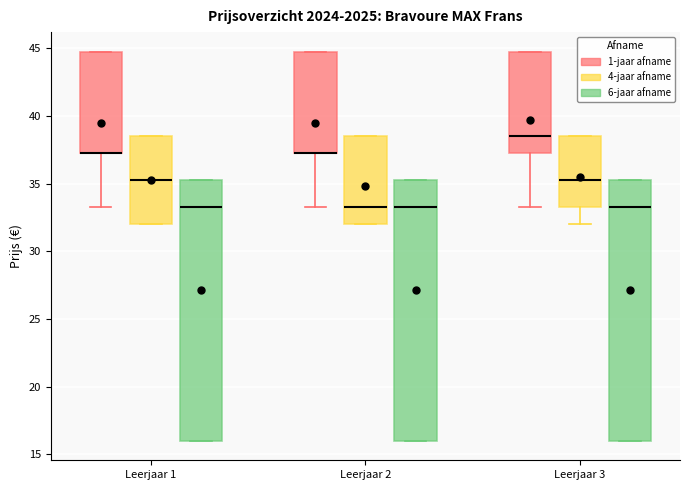

Reading left to right, read every box against the y-axis: the position of its median line, the range the box covers, and the ends of its whiskers. The values are not printed on the chart, so give them approximately, as read against the axis.

Leerjaar 1 (1-jaar afname): median 37.5 (drawn on the box's lower edge), box 37.5 to 45.0, whiskers 33.5 to 45.0
Leerjaar 1 (4-jaar afname): median 35.5, box 32.0 to 38.5, whiskers 32.0 to 38.5
Leerjaar 1 (6-jaar afname): median 33.5, box 16.0 to 35.5, whiskers 16.0 to 35.5
Leerjaar 2 (1-jaar afname): median 37.5 (drawn on the box's lower edge), box 37.5 to 45.0, whiskers 33.5 to 45.0
Leerjaar 2 (4-jaar afname): median 33.5, box 32.0 to 38.5, whiskers 32.0 to 38.5
Leerjaar 2 (6-jaar afname): median 33.5, box 16.0 to 35.5, whiskers 16.0 to 35.5
Leerjaar 3 (1-jaar afname): median 38.5, box 37.5 to 45.0, whiskers 33.5 to 45.0
Leerjaar 3 (4-jaar afname): median 35.5, box 33.5 to 38.5, whiskers 32.0 to 38.5
Leerjaar 3 (6-jaar afname): median 33.5, box 16.0 to 35.5, whiskers 16.0 to 35.5